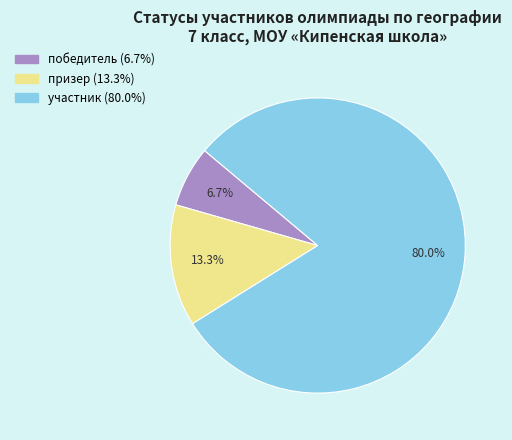

Count the number of slices in the pie.

3